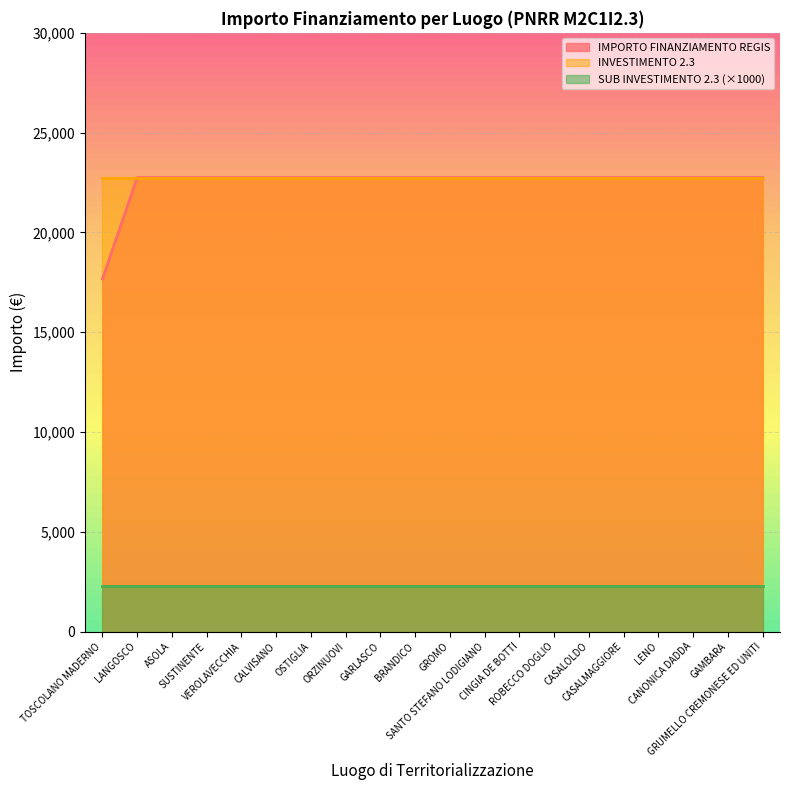

What is the average value of the INVESTIMENTO 2.3 series?

22750.0